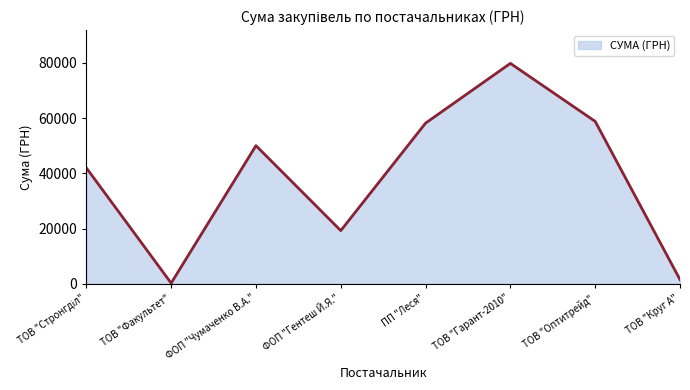

How many interior local valleys (lower than both neighbors) does the data have?

2